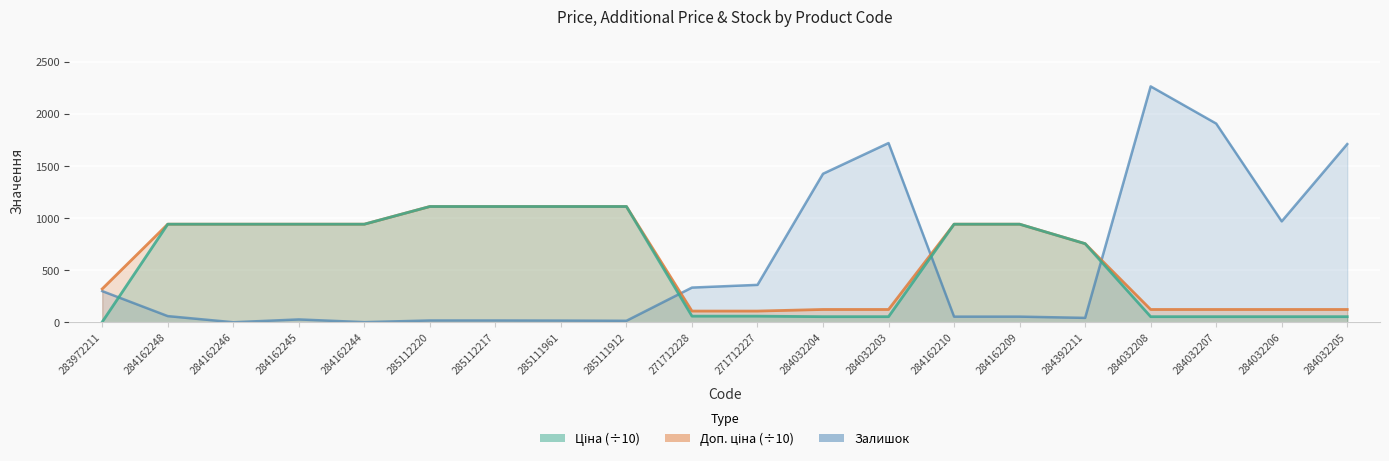

How many lines are shown in the chart?

3